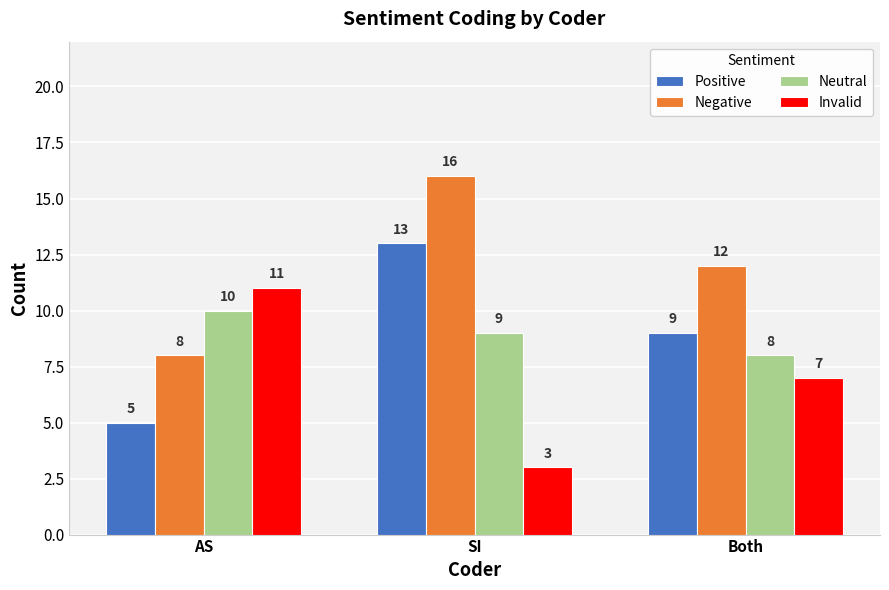

Read the Positive value at AS.

5